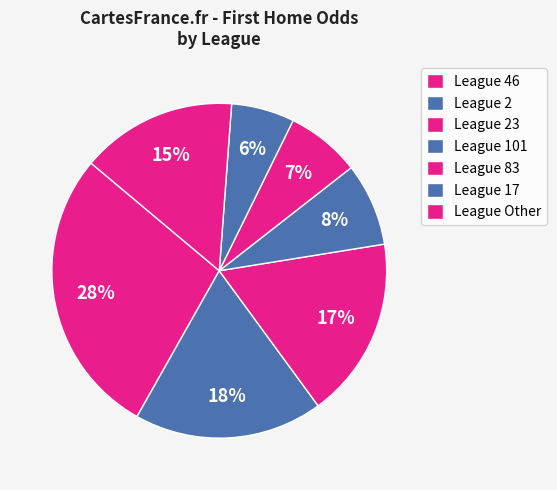

Count the number of slices in the pie.

7